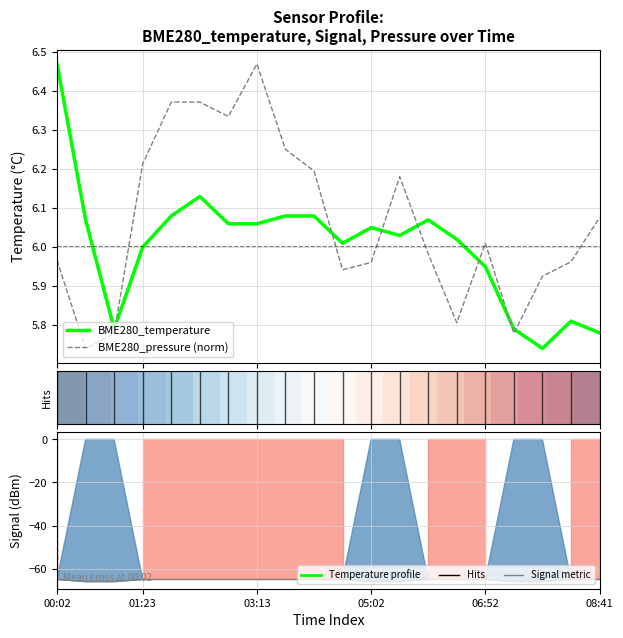

Is it true that BME280_pressure (norm) equals 2.4 at 08:41?

False